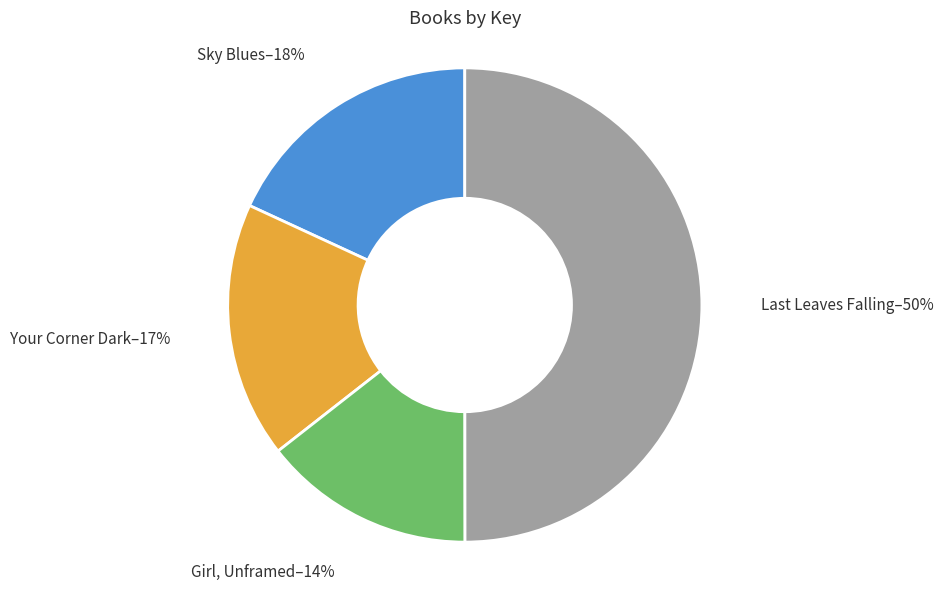

Which has a higher value, Girl, Unframed or Your Corner Dark?

Your Corner Dark